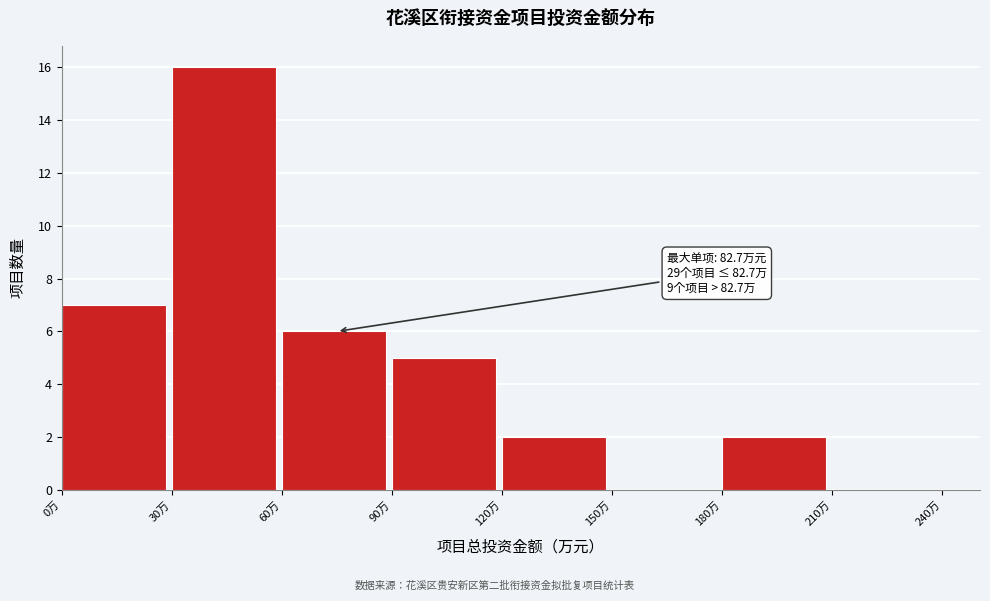

Which range on the x-axis has the tallest bar?

30 to 60